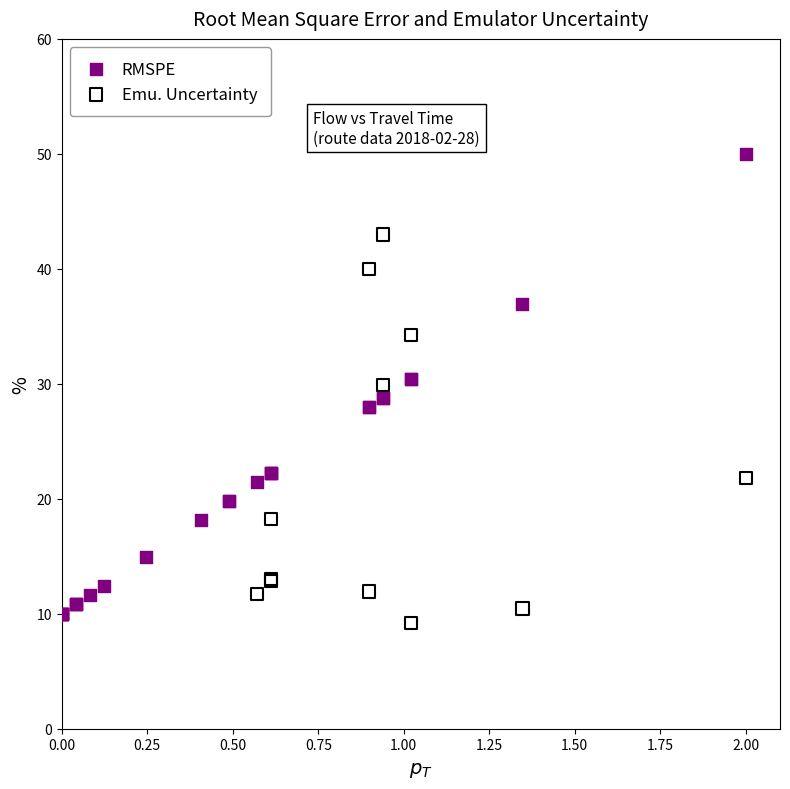

Which series contains the highest Y value?

RMSPE